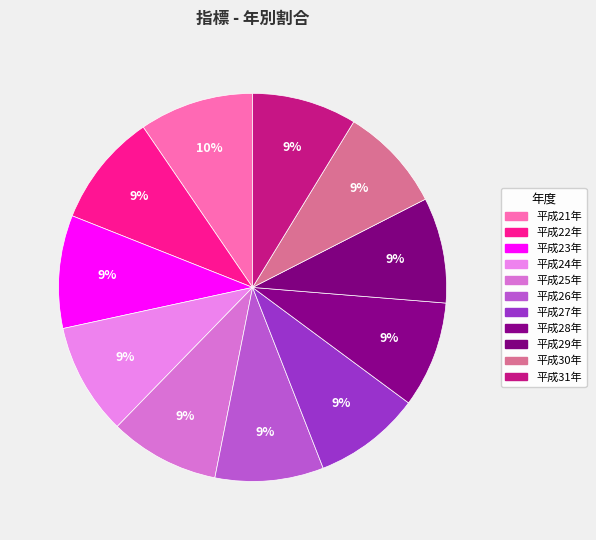

How many segments does this pie chart have?

11